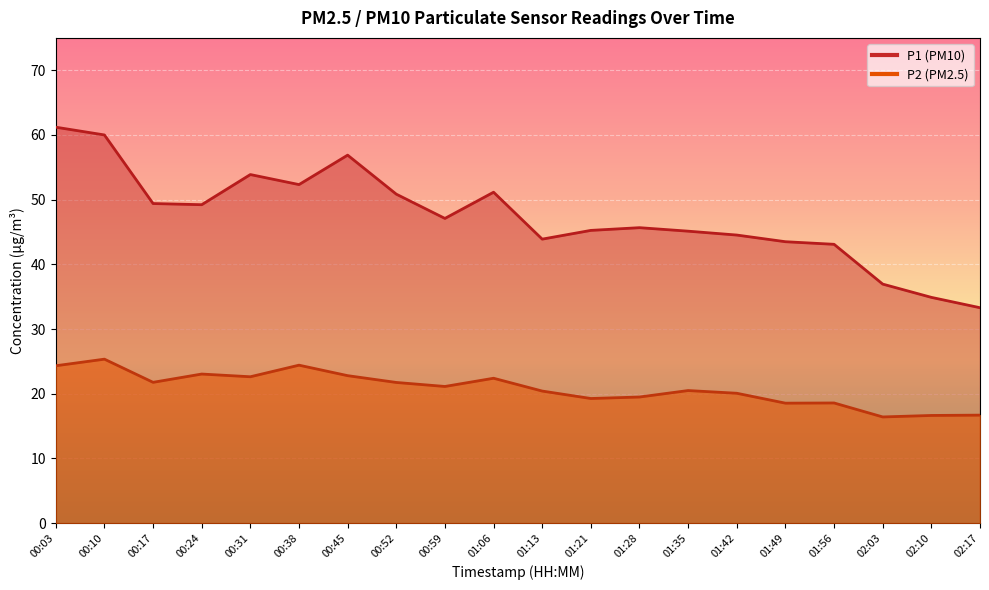

Which series changed the most between 01:49 and 02:10?

P1